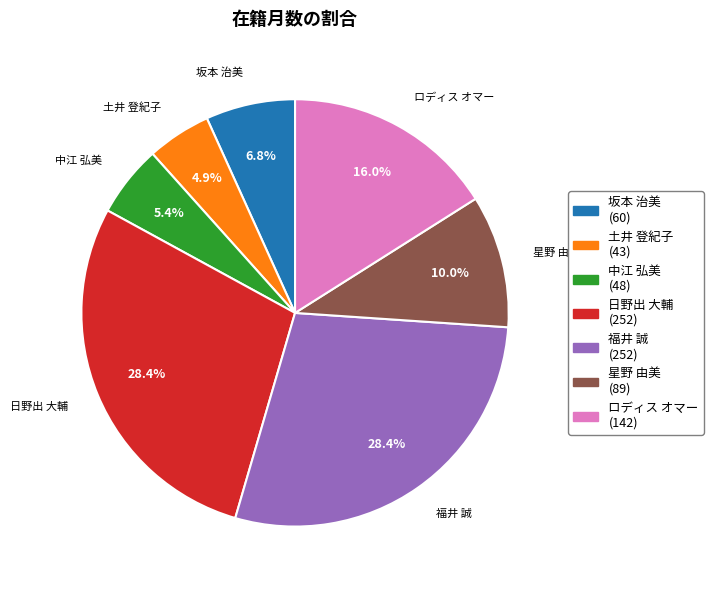

To the nearest percent, what is the combined percentage of 土井 登紀子 and 星野 由美?

15%